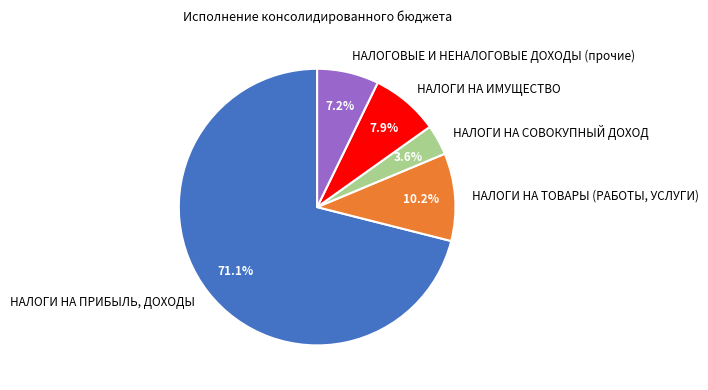

The НАЛОГОВЫЕ И НЕНАЛОГОВЫЕ ДОХОДЫ (прочие) slice represents 7% of the pie. True or false?

True